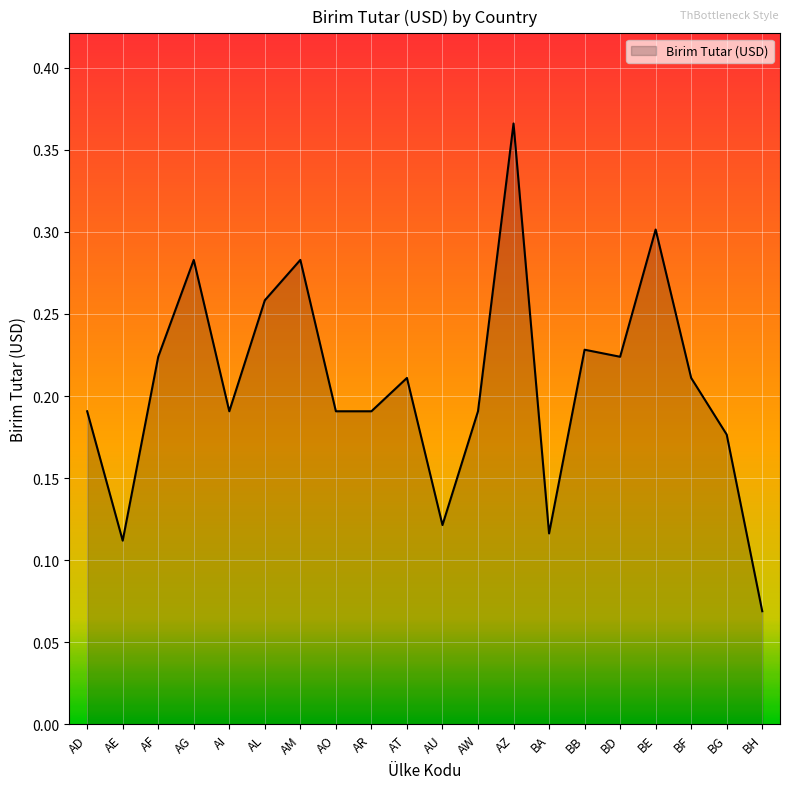

What is the change in value from BA to BF?

+0.1